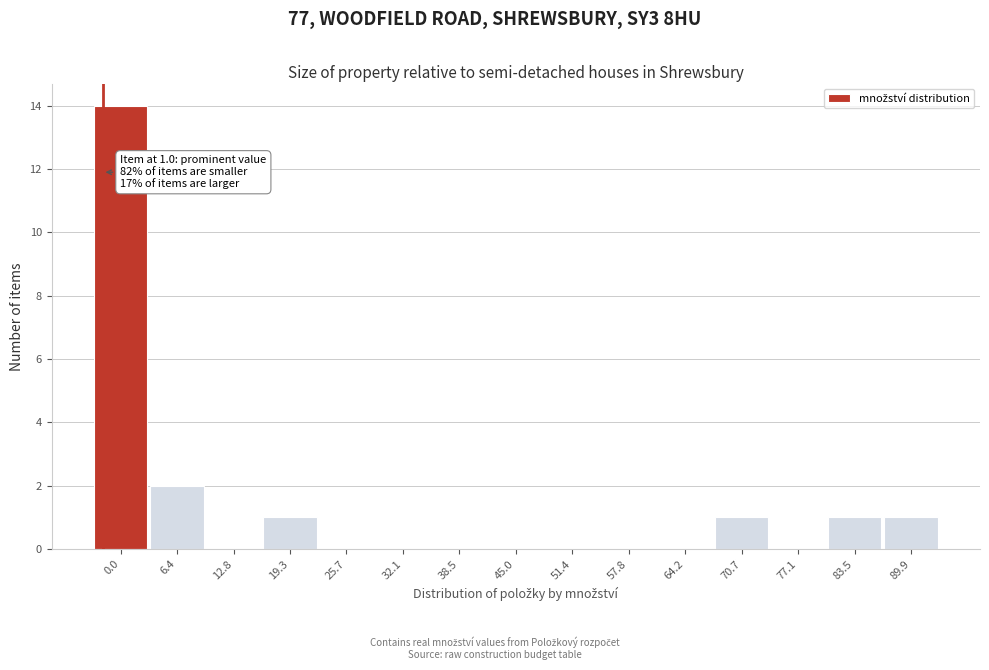

Reading left to right, transcribe all the data shown in this chart.

0.0=14	6.4=2	12.8=0	19.3=1	25.7=0	32.1=0	38.5=0	45.0=0	51.4=0	57.8=0	64.2=0	70.7=1	77.1=0	83.5=1	89.9=1